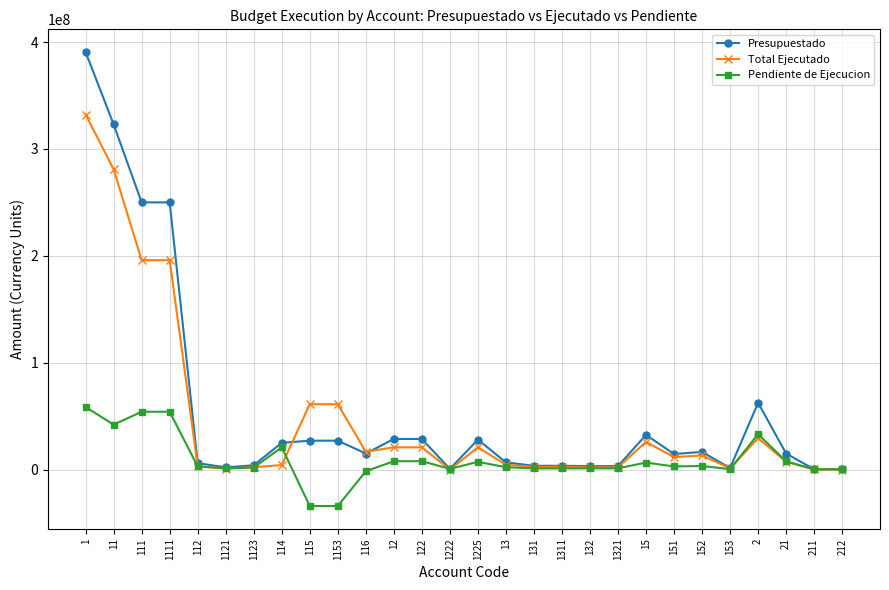

What is the value of the Pendiente de Ejecucion point at the 16th from the left?

2172139.3